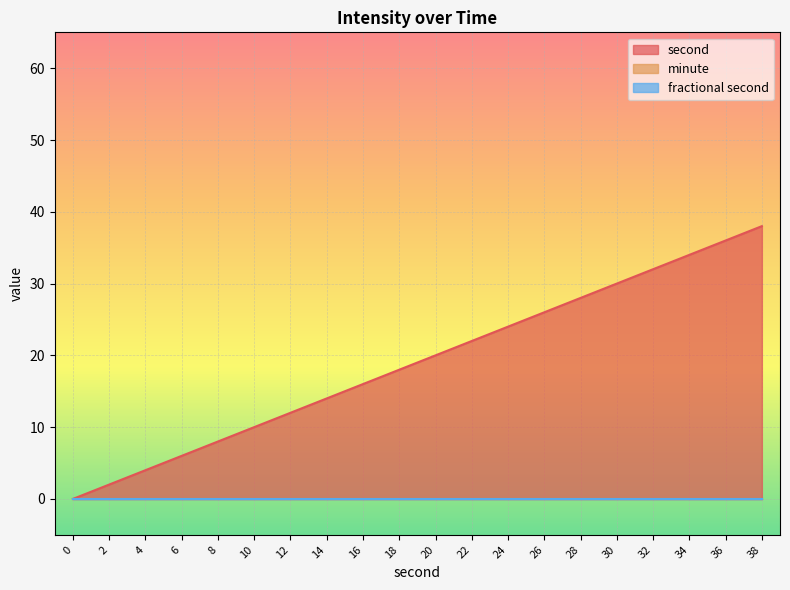

Which series has the largest range (max minus min)?

second